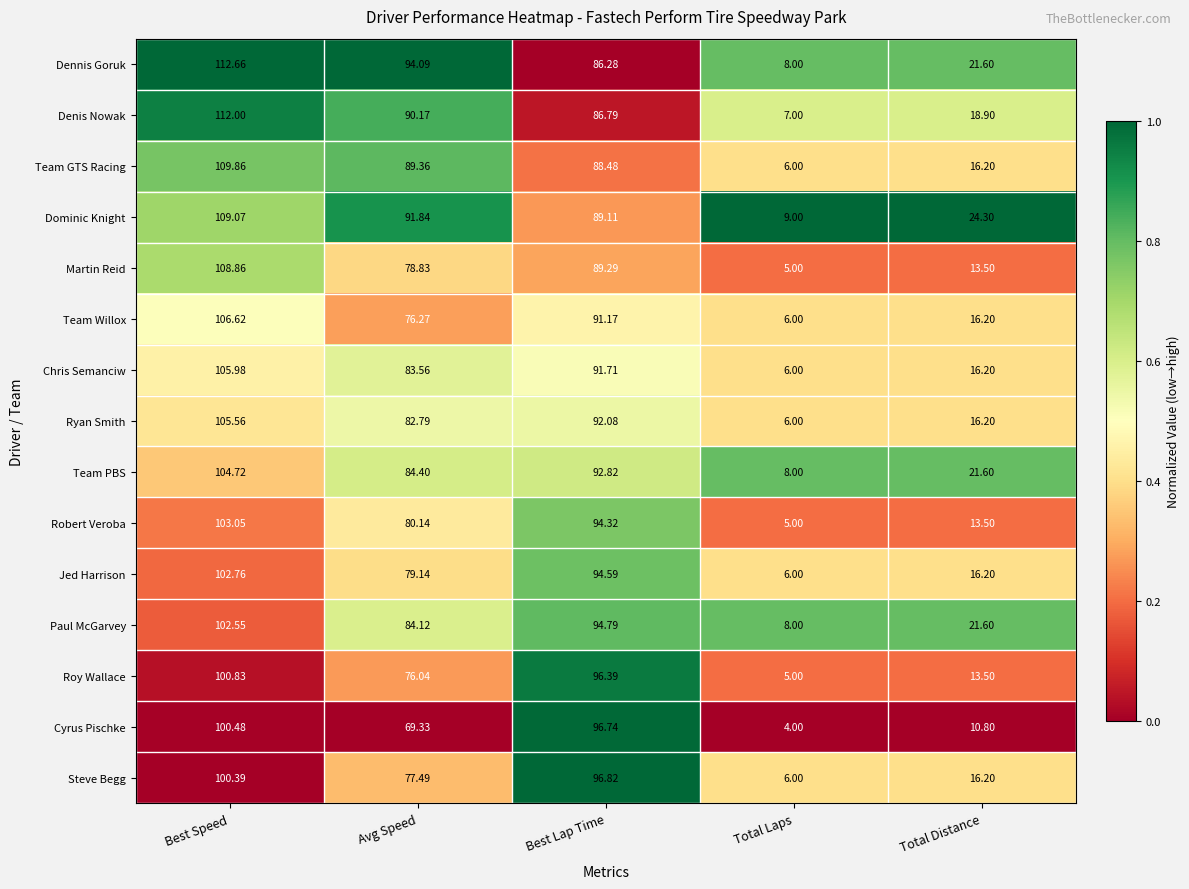

Which series has the largest range (max minus min)?

Denis Nowak